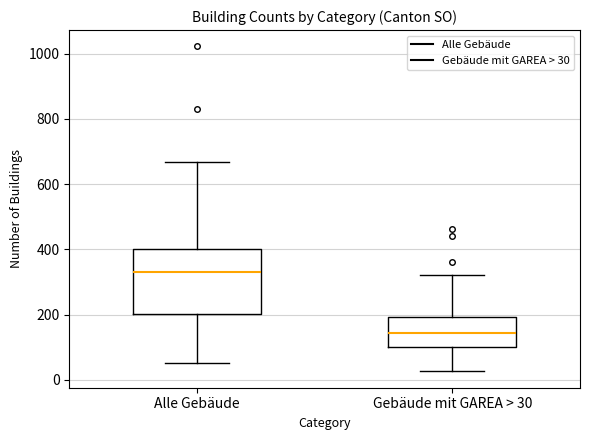

Reading left to right, read every box against the y-axis: the position of its median line, the range the box covers, and the ends of its whiskers. The values are not printed on the chart, so give them approximately, as read against the axis.

Alle Gebäude: median 340, box 200 to 400, whiskers 60 to 660
Gebäude mit GAREA > 30: median 140, box 100 to 200, whiskers 20 to 320